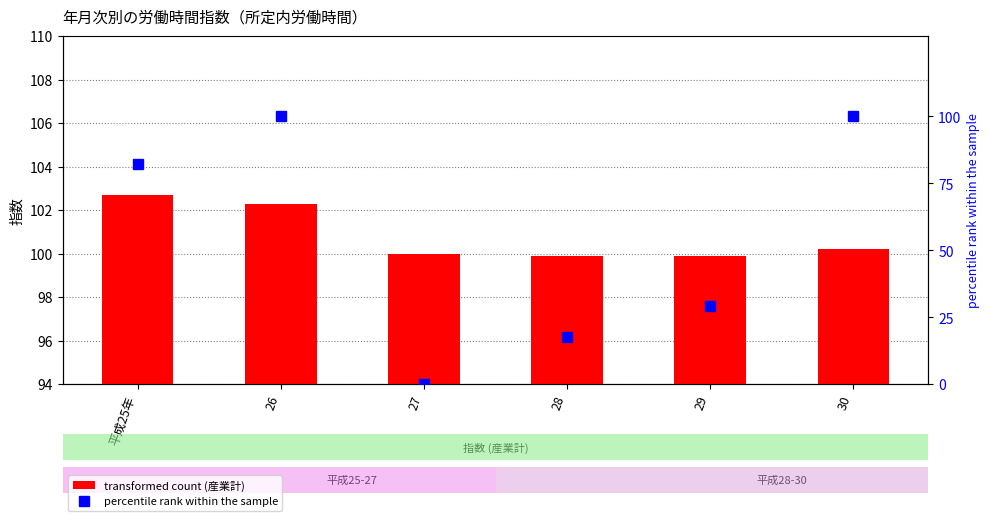

What are all the series names shown in the legend?

transformed count (産業計), percentile rank within the sample